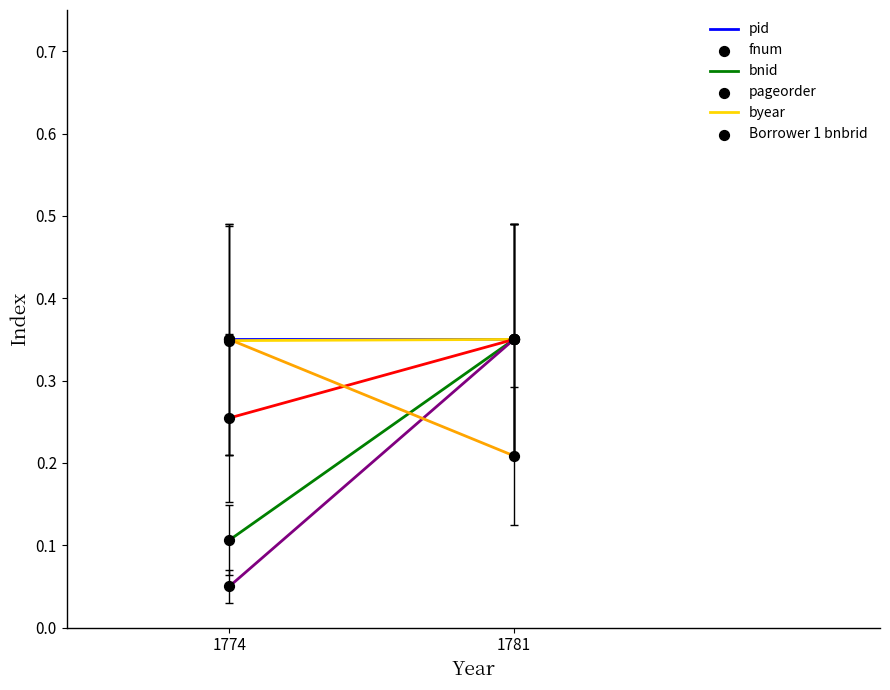

Which series has the largest total across all categories?

pid